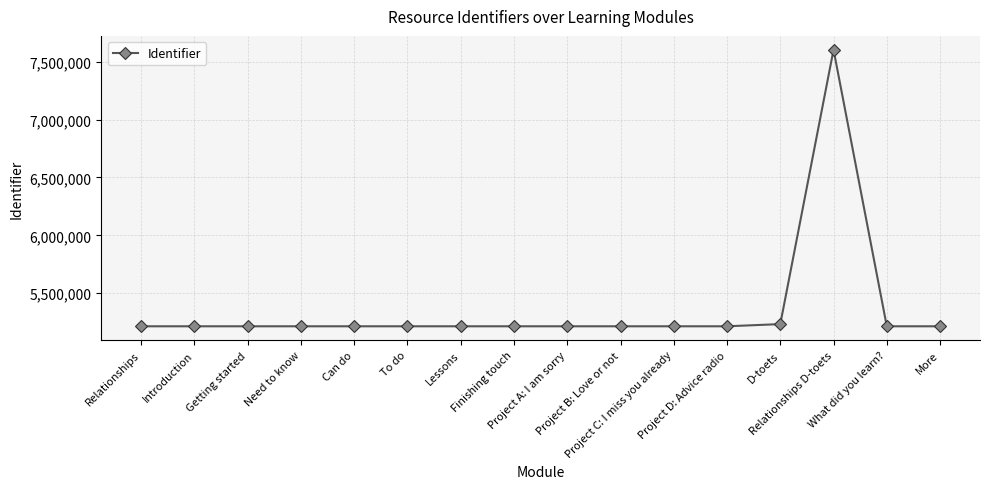

What is the difference between the maximum and minimum values?

2389777